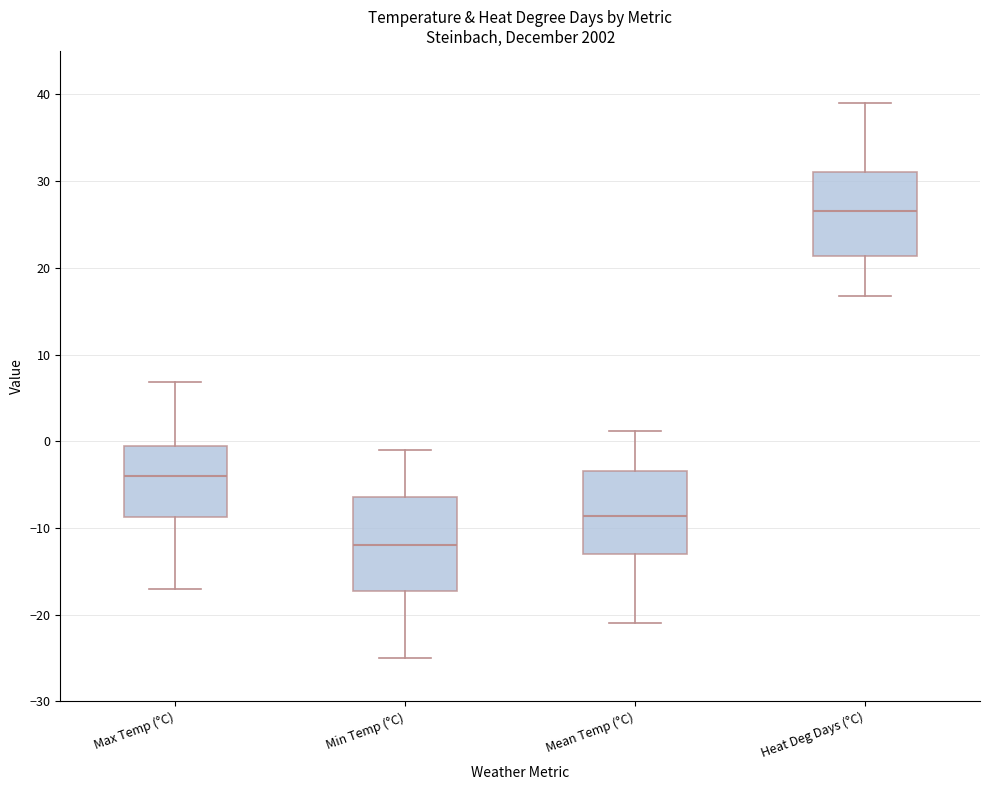

Reading left to right, read every box against the y-axis: the position of its median line, the range the box covers, and the ends of its whiskers. The values are not printed on the chart, so give them approximately, as read against the axis.

Max Temp (°C): median -4, box -9 to 0, whiskers -17 to 7
Min Temp (°C): median -12, box -17 to -6, whiskers -25 to -1
Mean Temp (°C): median -9, box -13 to -3, whiskers -21 to 1
Heat Deg Days (°C): median 27, box 21 to 31, whiskers 17 to 39